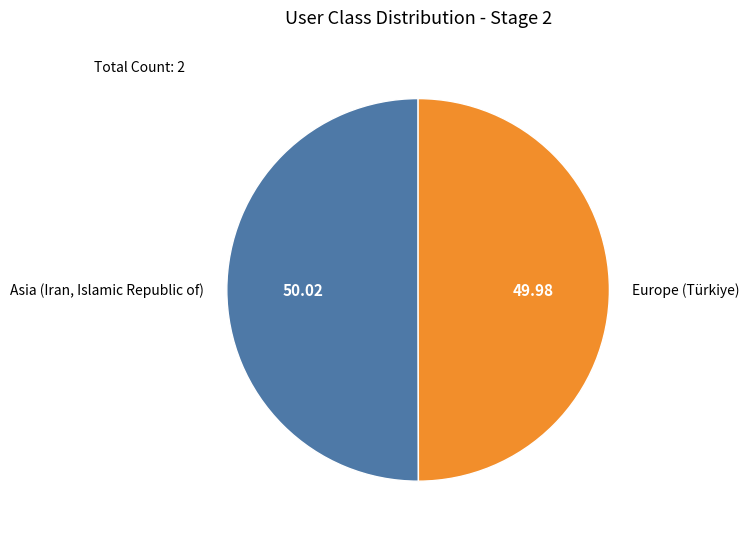

Count the number of slices in the pie.

2